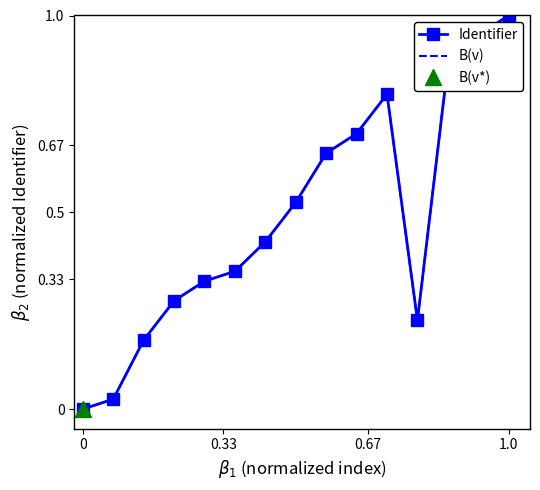

What is the maximum value for Identifier?

1.0